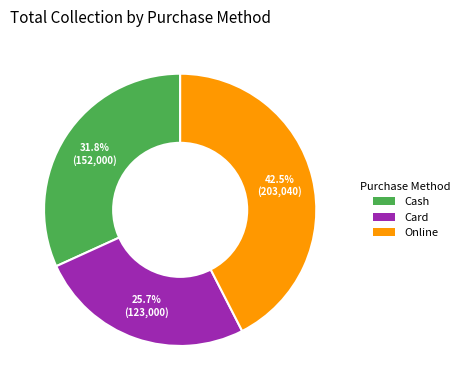

Approximately how many times larger is the value at Online compared to Card?

1.7